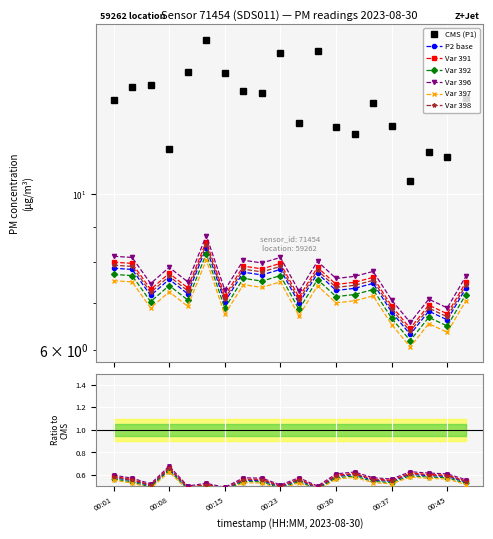

The value of P1 at 00:30 is 12.4. True or false?

True